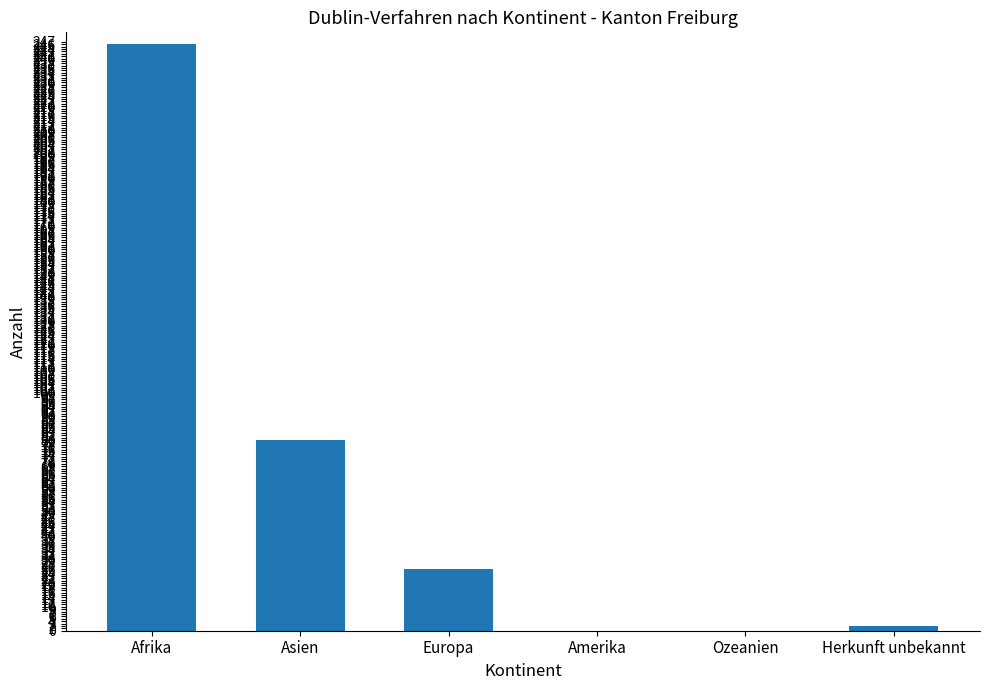

What is the maximum value shown in the chart?

246